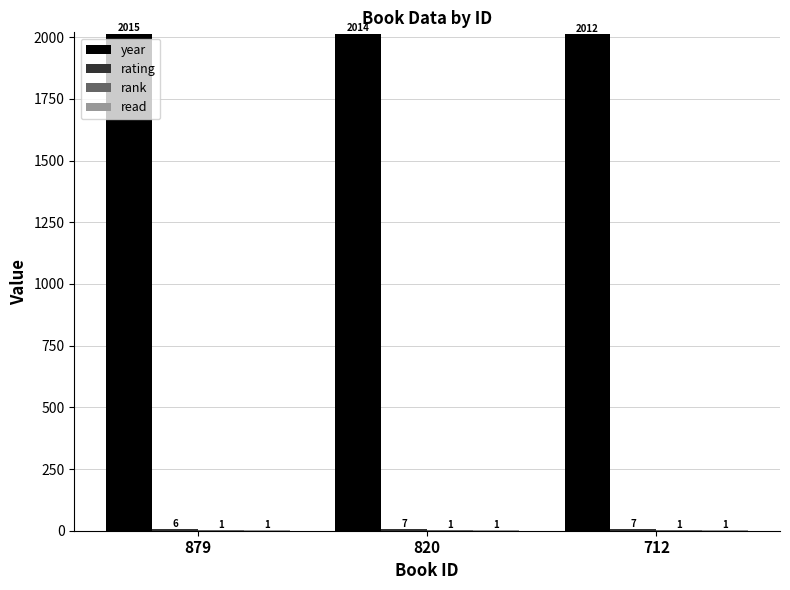

Which series has the largest total across all categories?

year